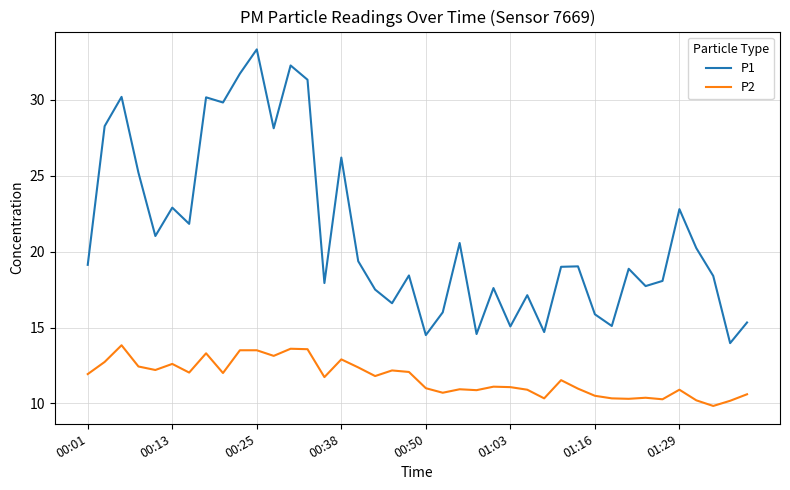

True or false: P2 and P1 cross at least once.

False